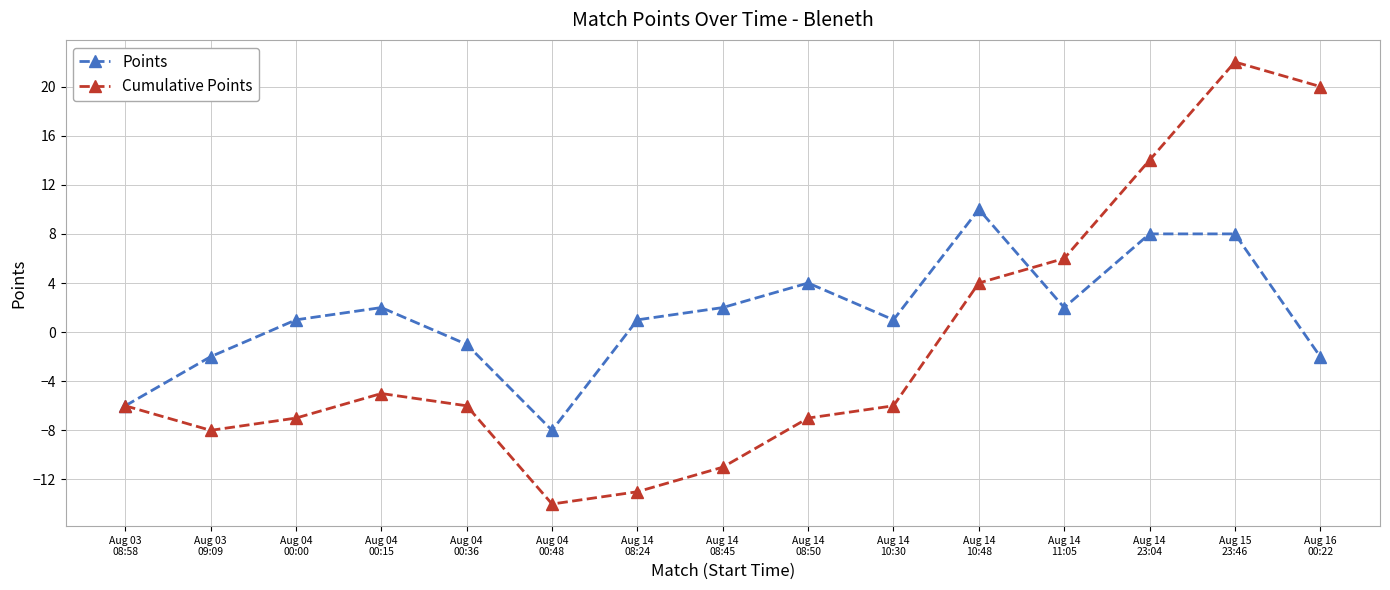

The value of Points at Aug 04
00:48 is -3. True or false?

False